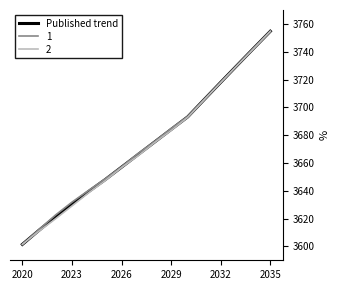

Is this an area chart (filled region under the line)?

No